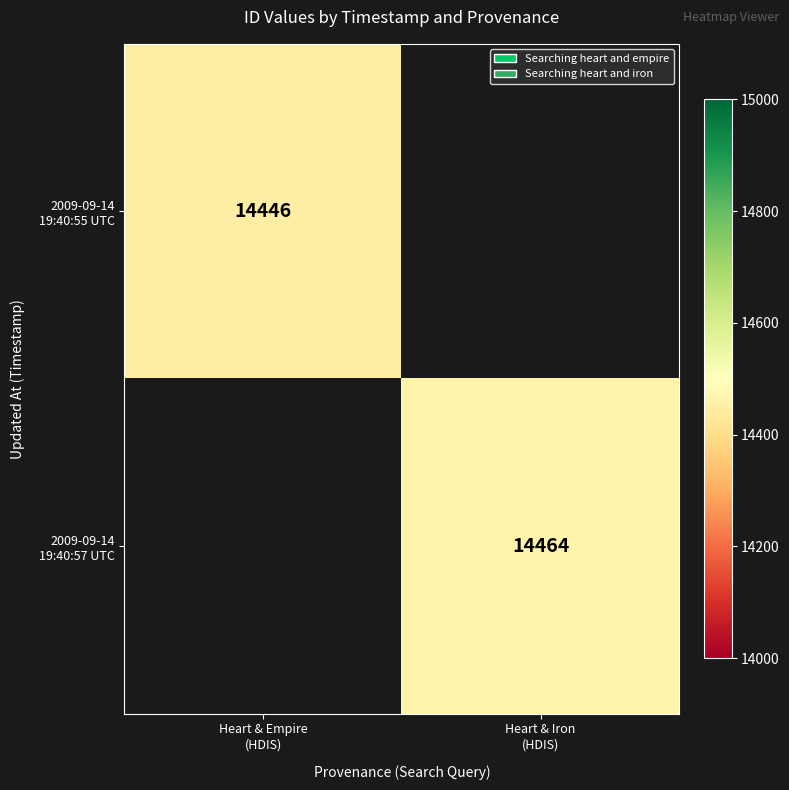

Which series has the largest range (max minus min)?

2009-09-14 19:40:55 UTC